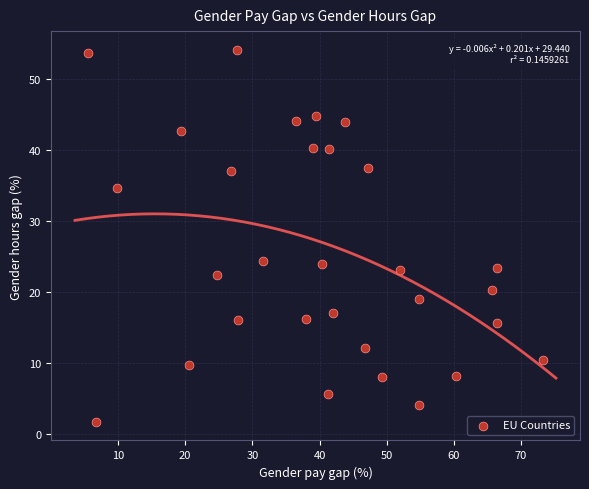

What is the range of X values (max minus min)?

67.6